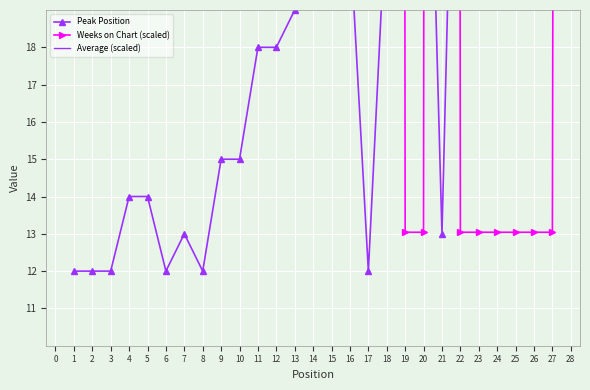

Is this an area chart (filled region under the line)?

No